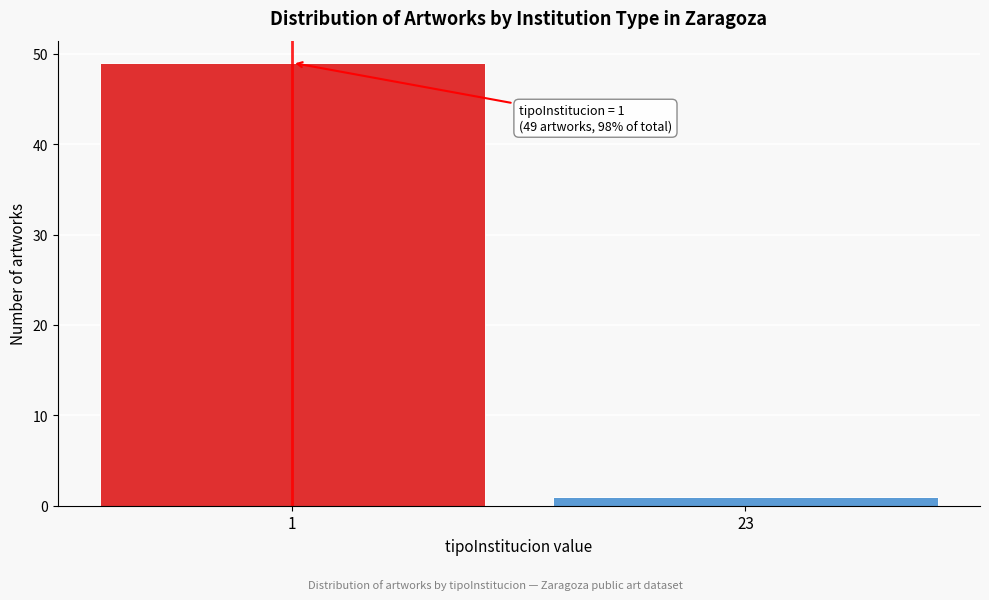

Reading left to right, transcribe all the data shown in this chart.

1=49	23=1